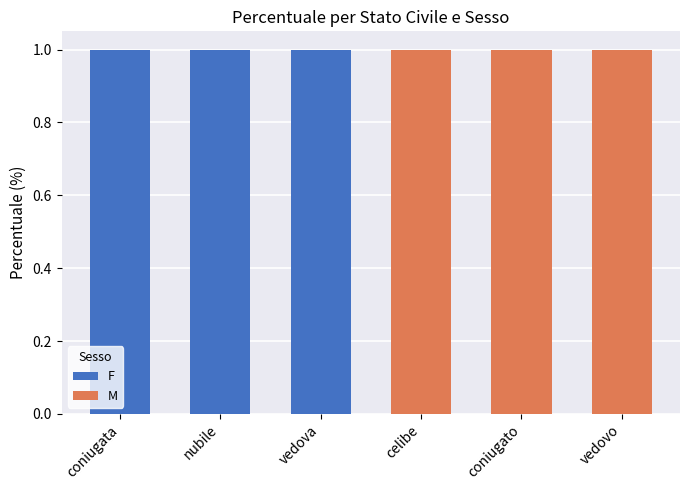

What is the sum of all F values?

3